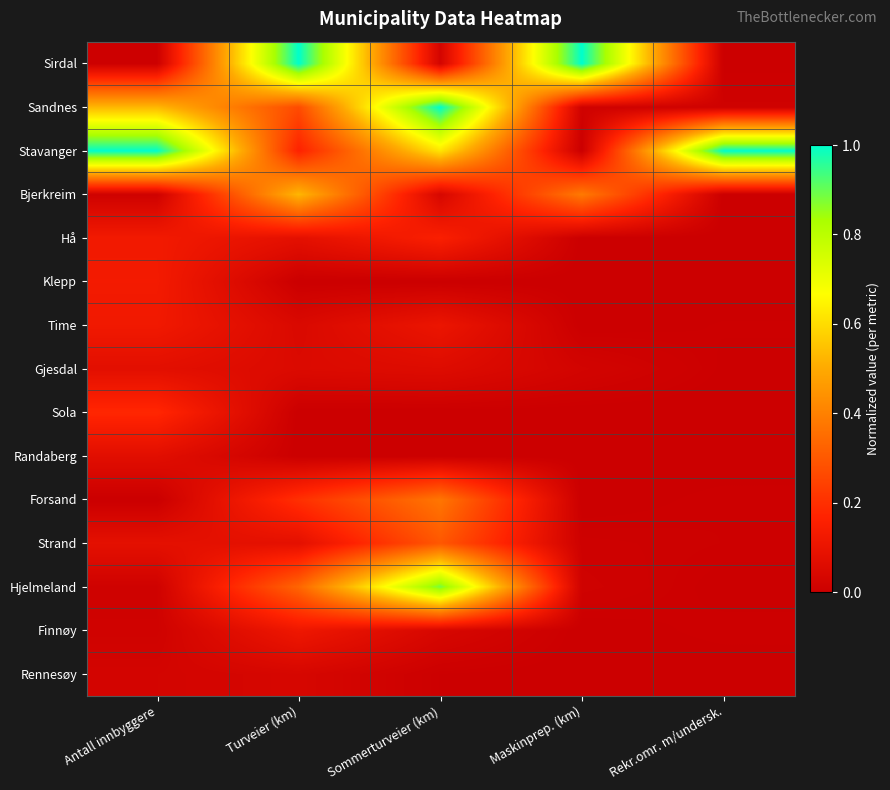

What is the spread (max minus min) of values at Sommerturveier (km)?

1.0